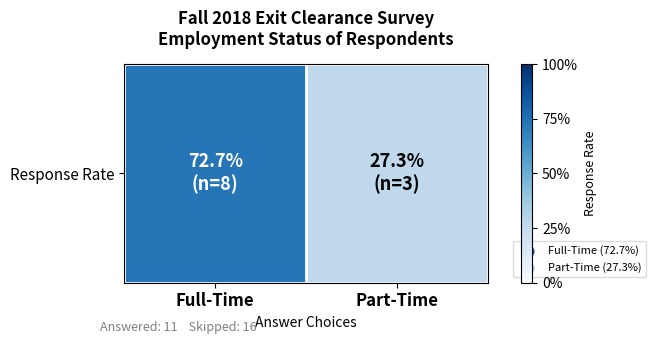

Reading right to left, extract all data points from this chart.

0.3	0.7